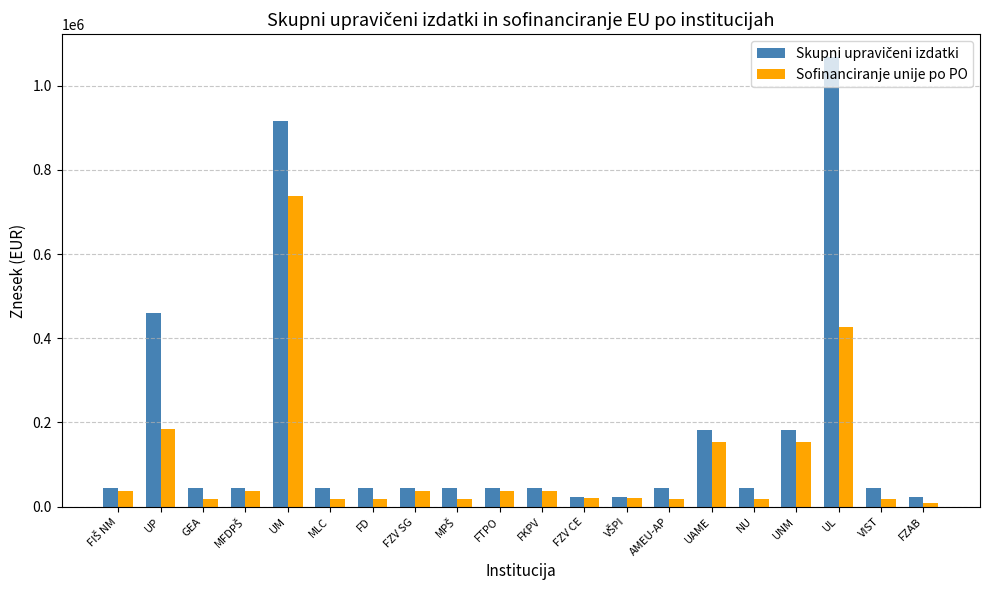

Does the chart contain stacked bars?

No